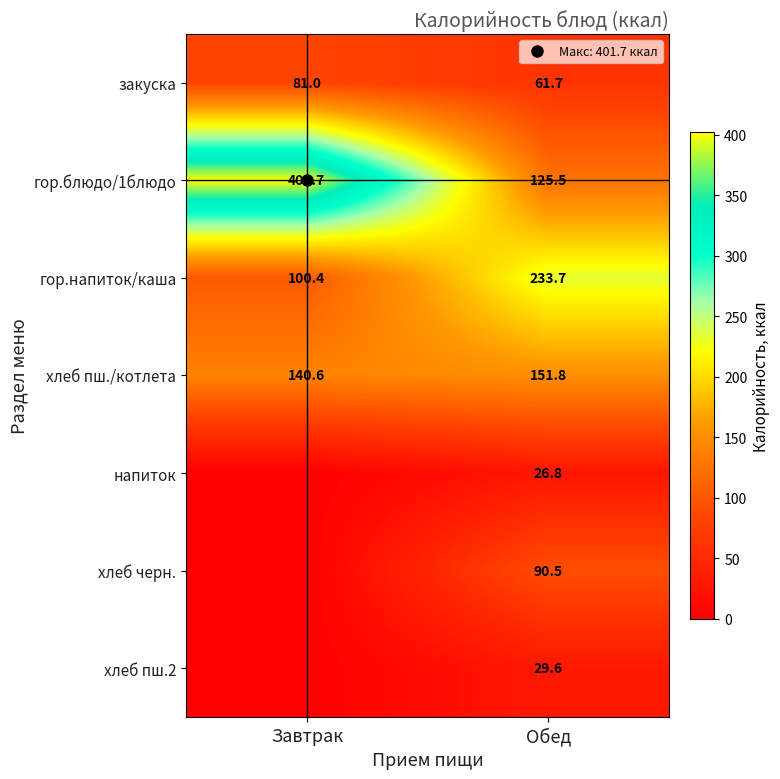

Which category has the lowest value across all series?

Завтрак